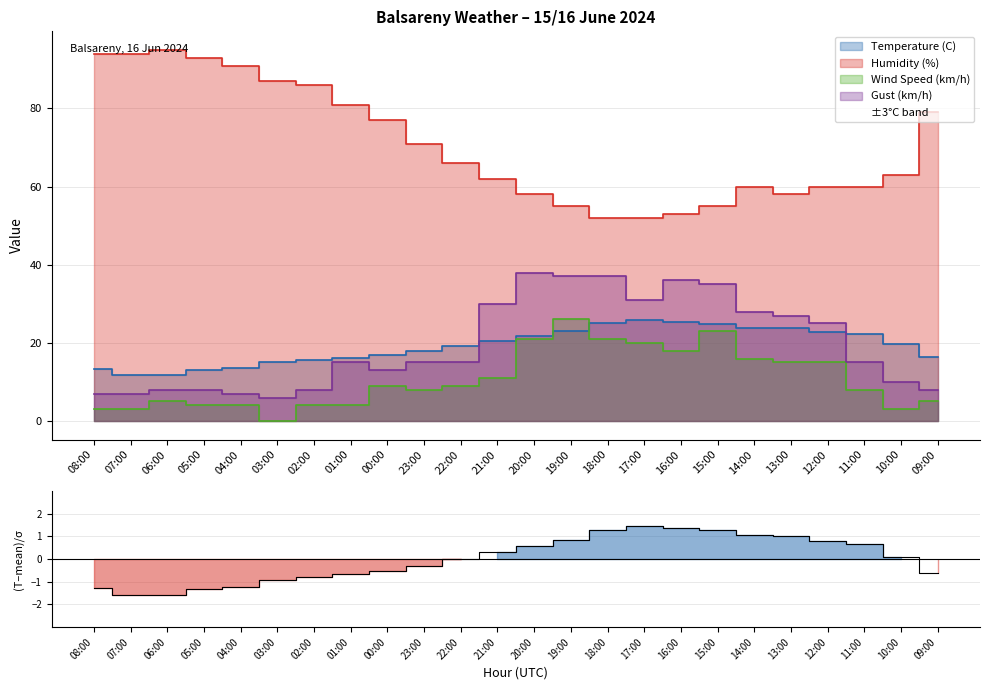

The value of Wind Speed (km/h) at 06:00 is 6.6. True or false?

False